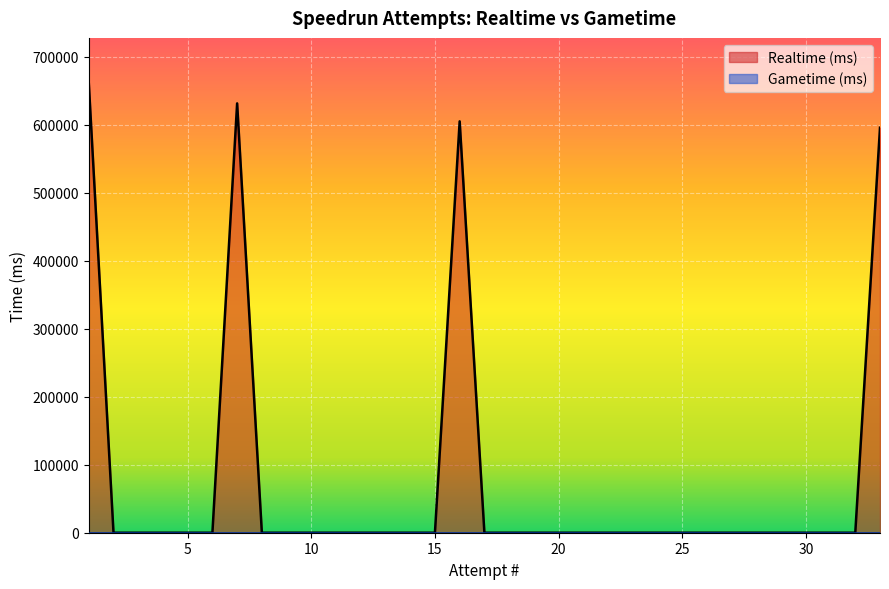

At how many categories does at least one series exceed 293700?

4